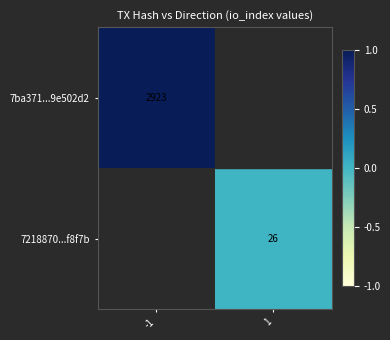

The value of 7ba371...9e502d2 at -1 is 2923. True or false?

True